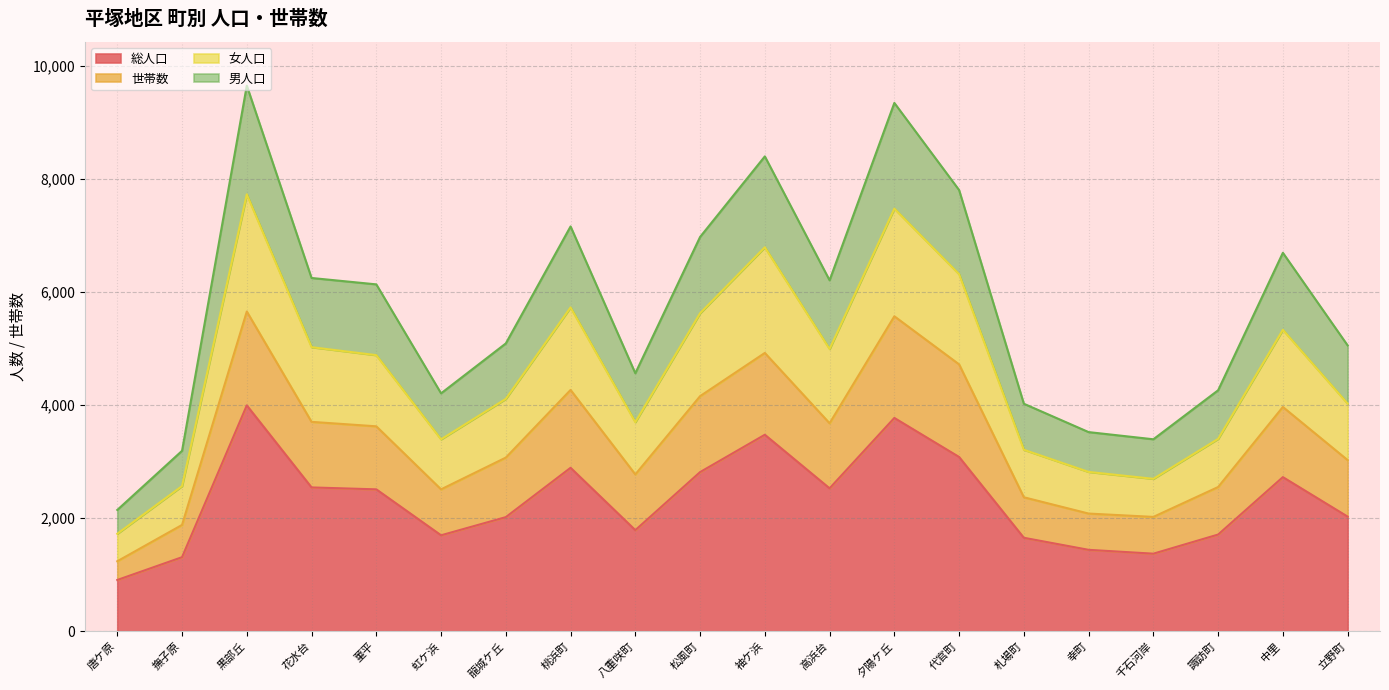

What is the total value across all series at 幸町?

3521